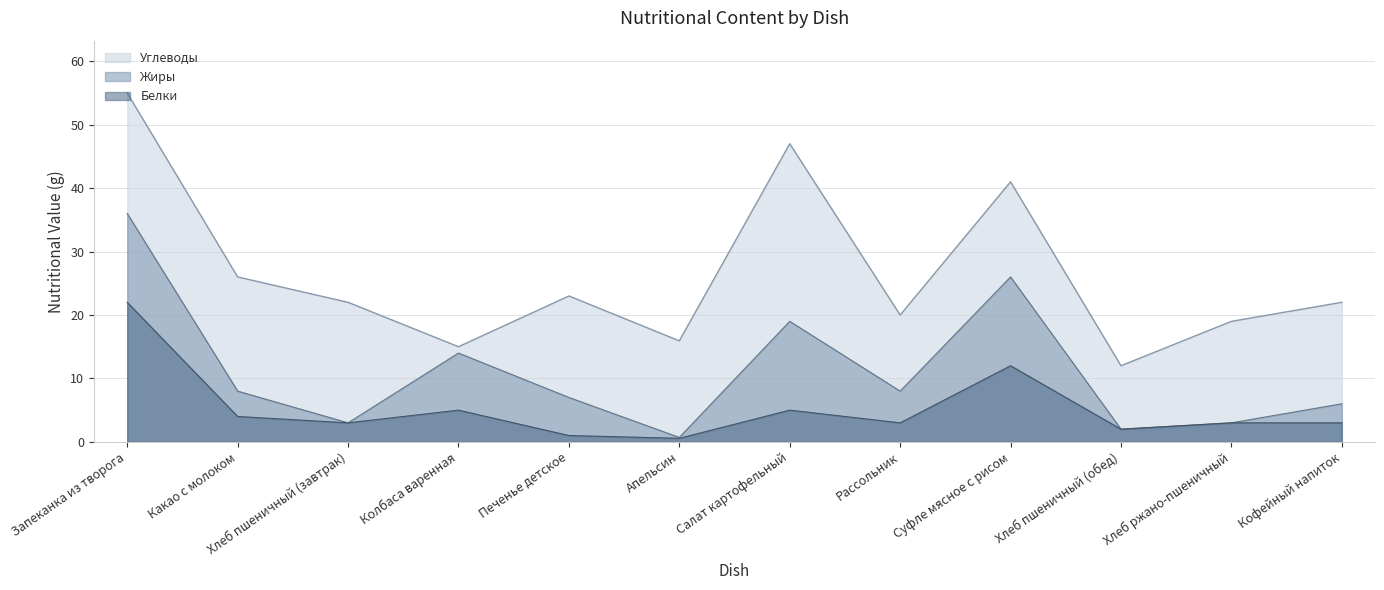

Which has a higher value, Запеканка из творога or Печенье детское?

Запеканка из творога